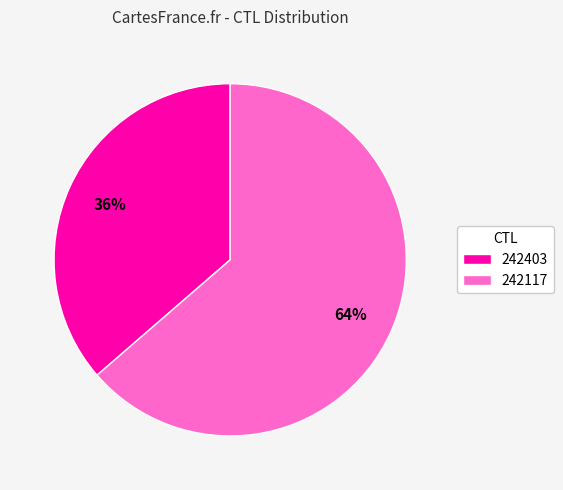

Does any single category account for the majority?

Yes